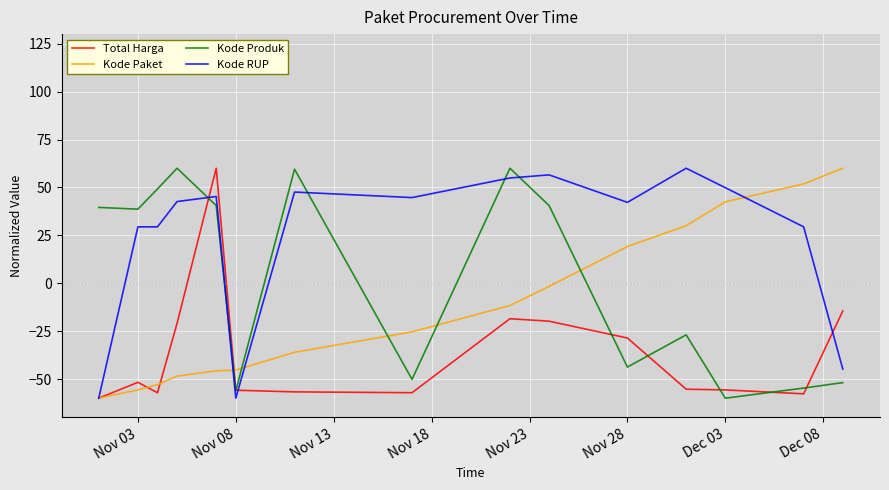

What is the maximum value for Kode Produk?

60.0